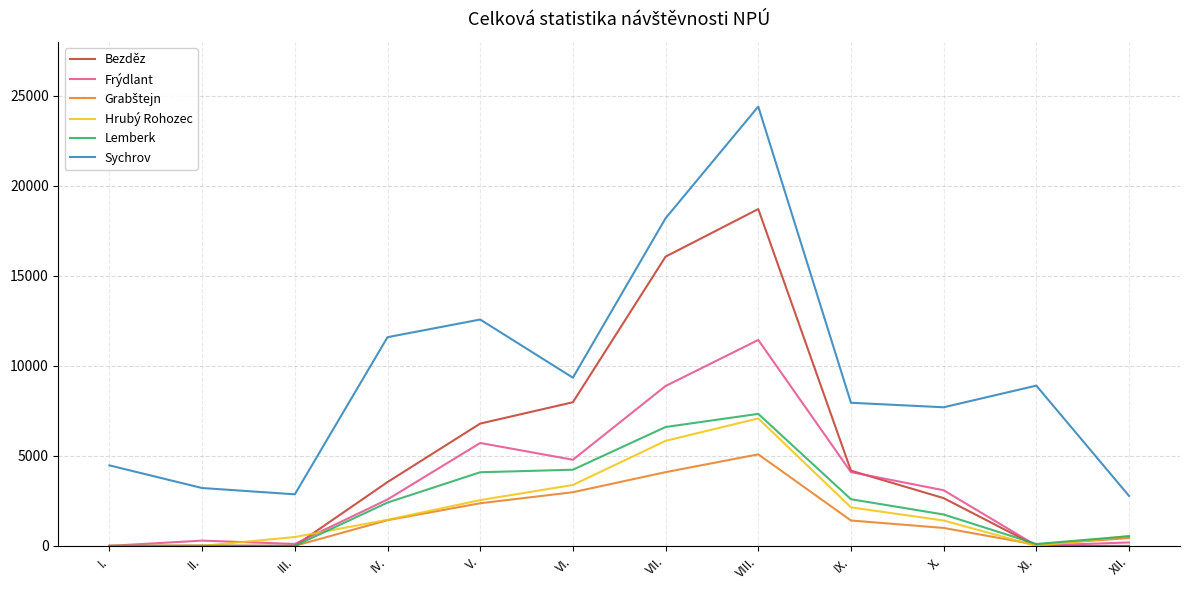

What is the sum of all Frýdlant values?

41200